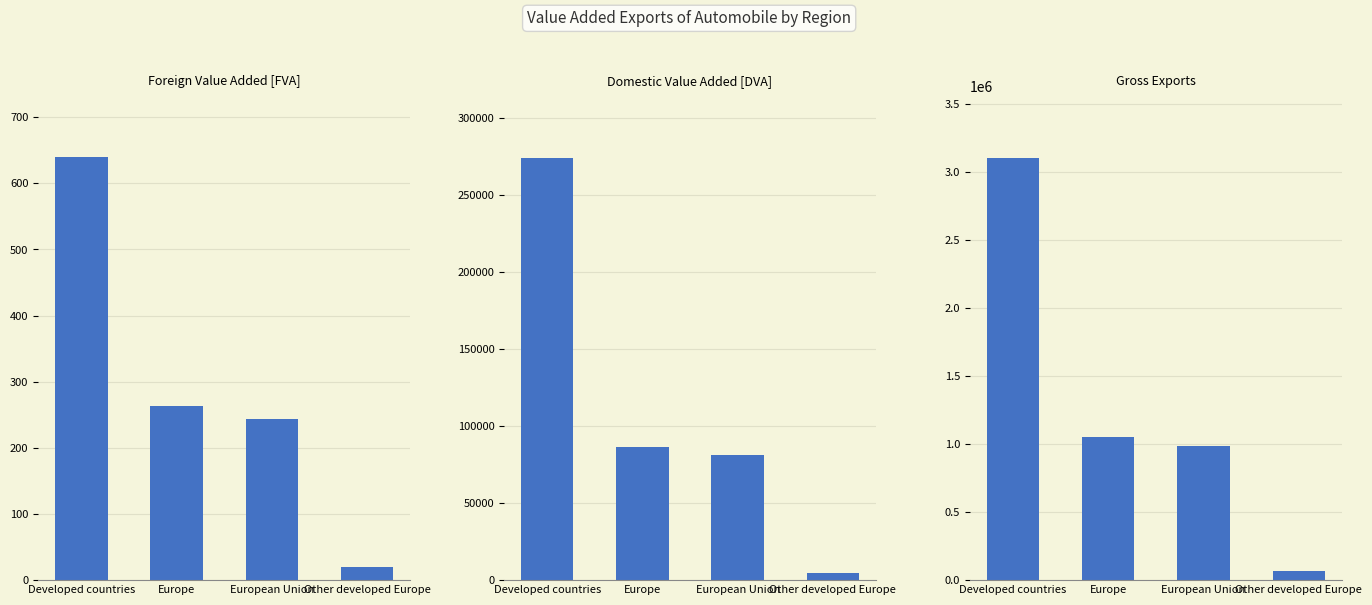

The Foreign value added [FVA] series shows 30.0 at Other developed Europe. True or false?

False